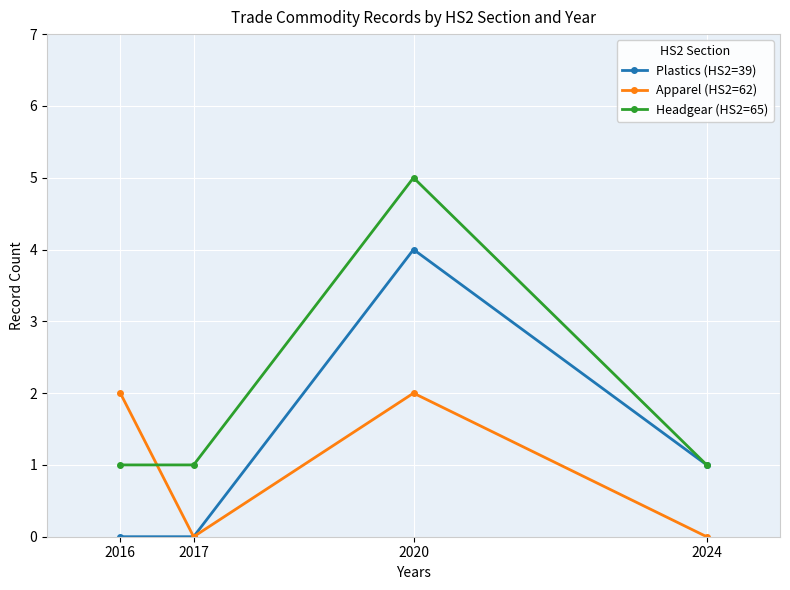

Count the Apparel (HS2=62) values in the range 0 to 2.

4